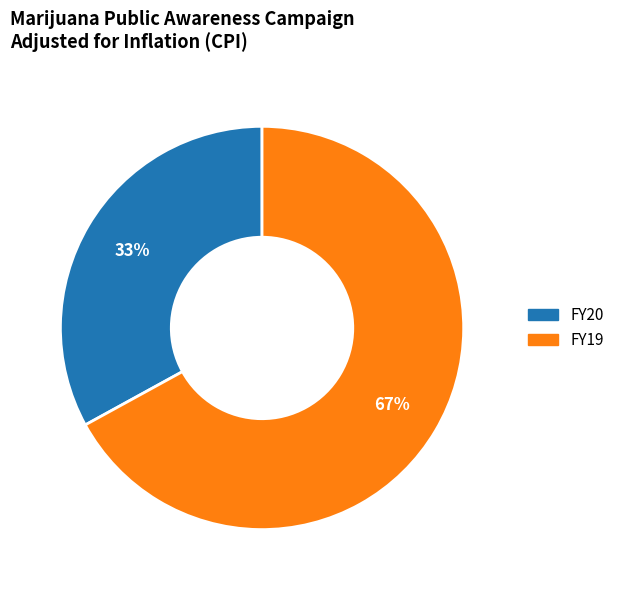

What percentage is the FY19 slice, to the nearest percent?

67%